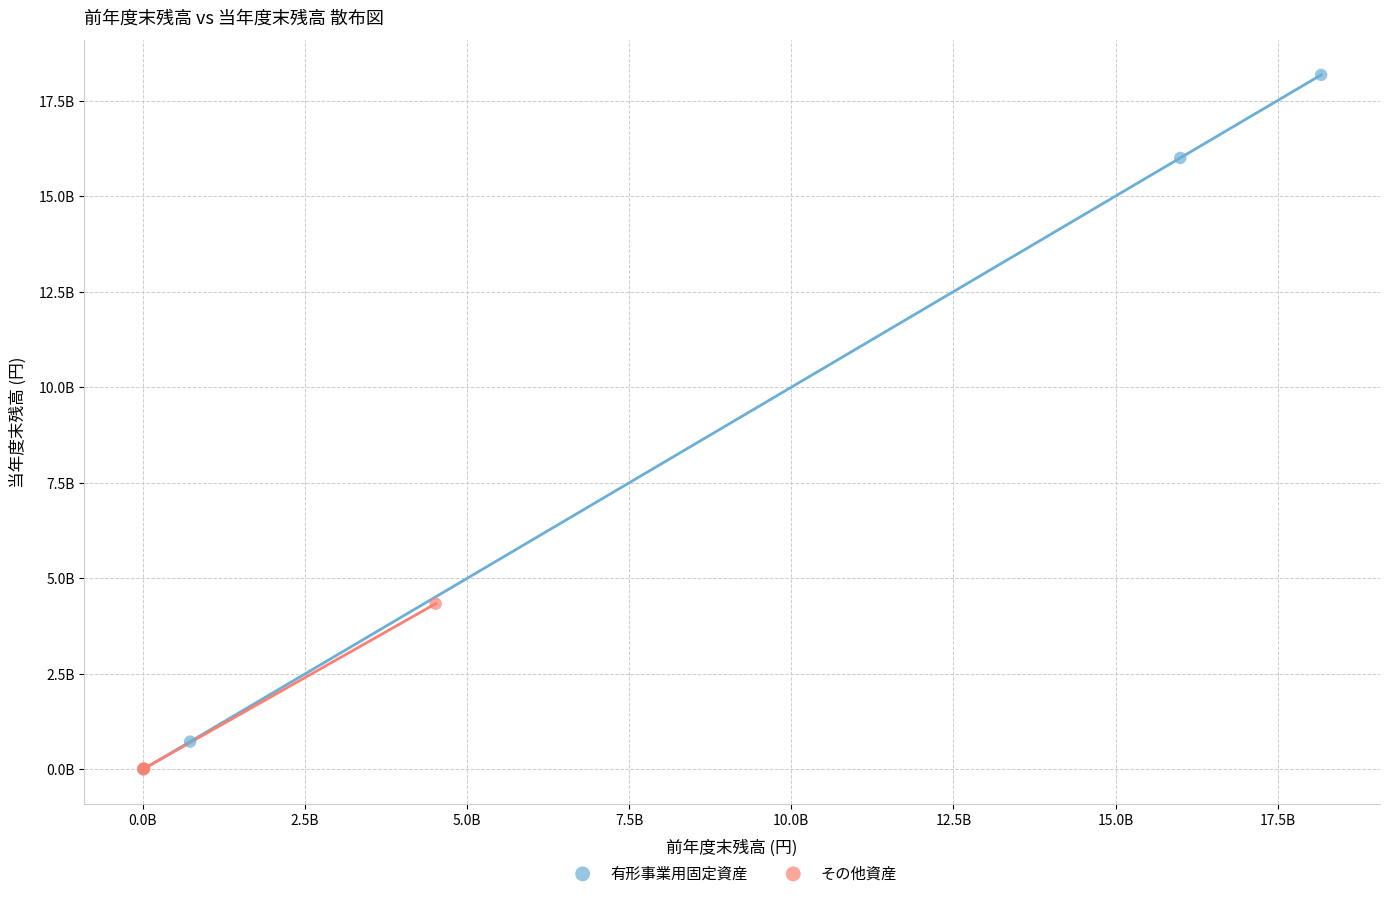

Which series has the widest spread of Y values?

有形事業用固定資産